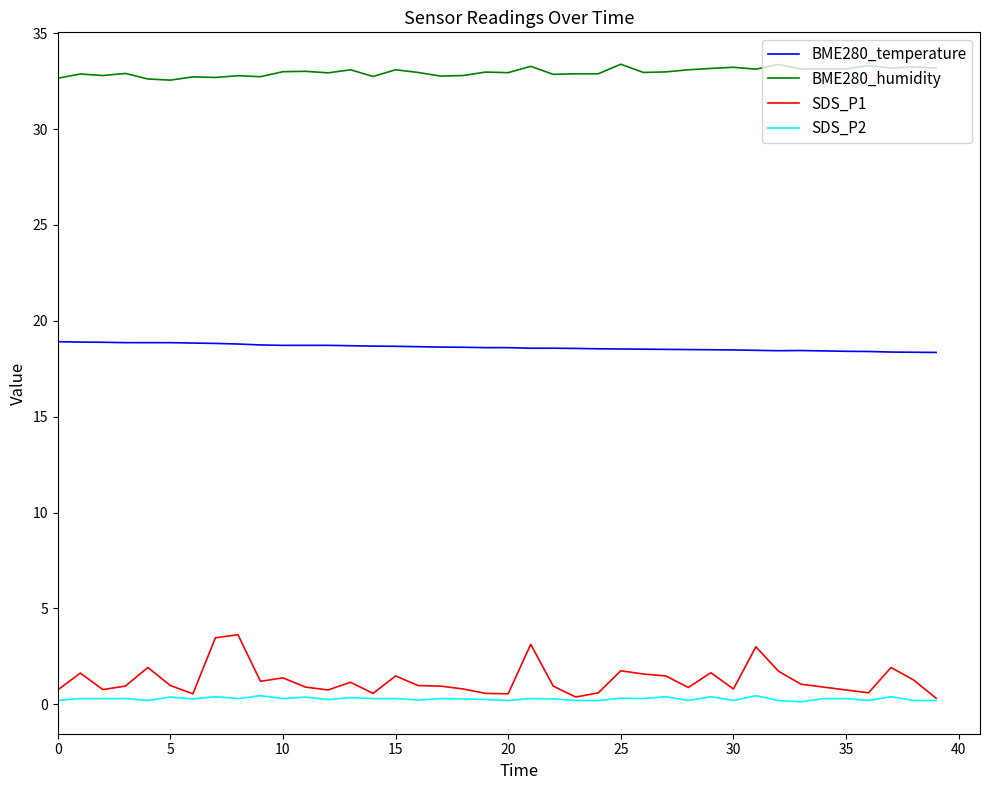

What are all the series names shown in the legend?

BME280_temperature, BME280_humidity, SDS_P1, SDS_P2